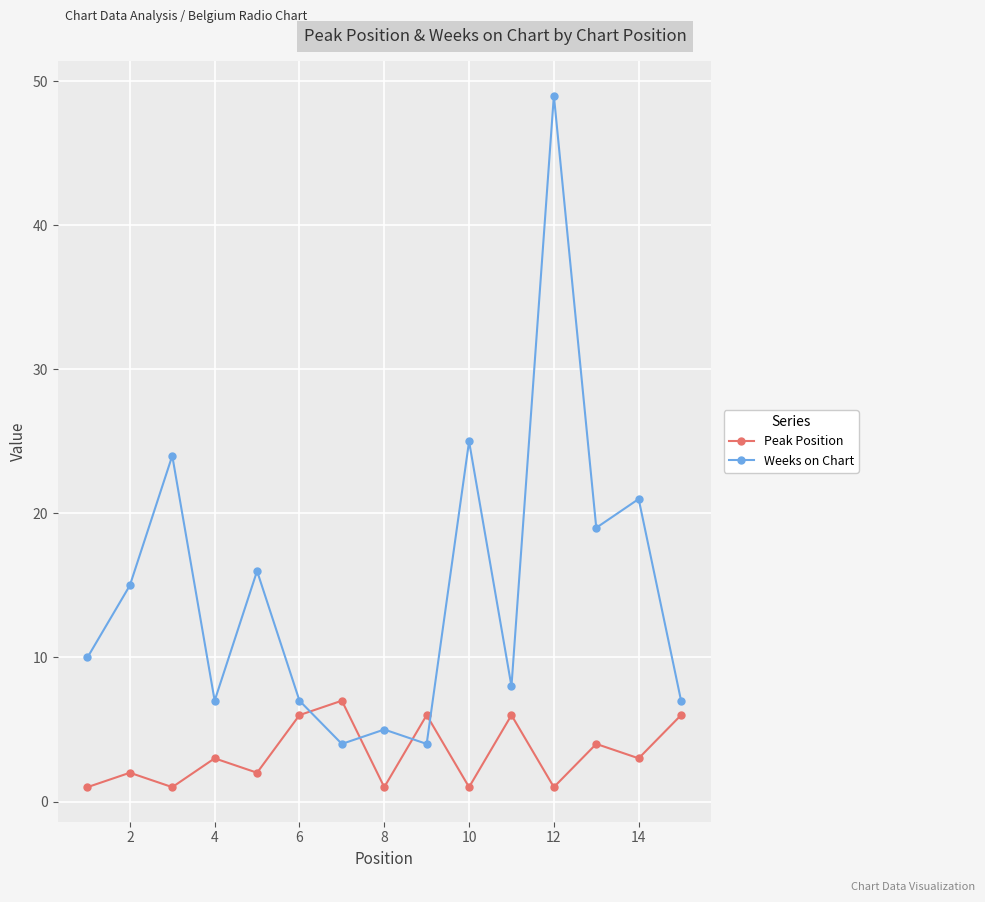

Rank the series by their maximum value, from highest to lowest.

Weeks on Chart, Peak Position